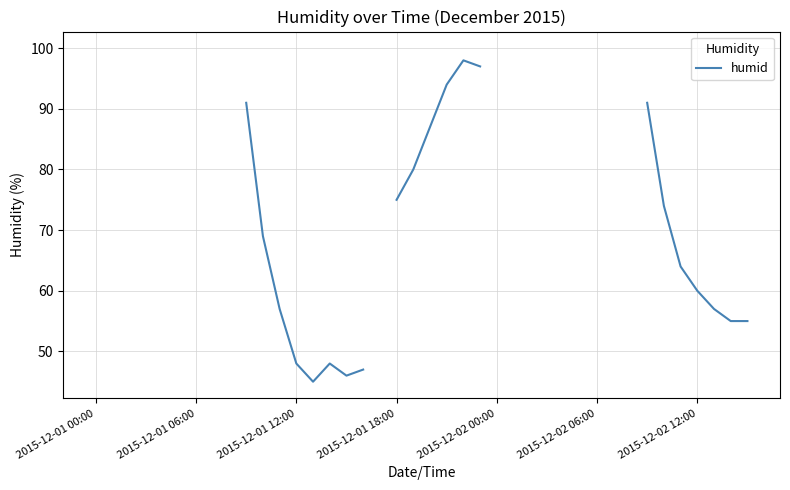

Is this an area chart (filled region under the line)?

No